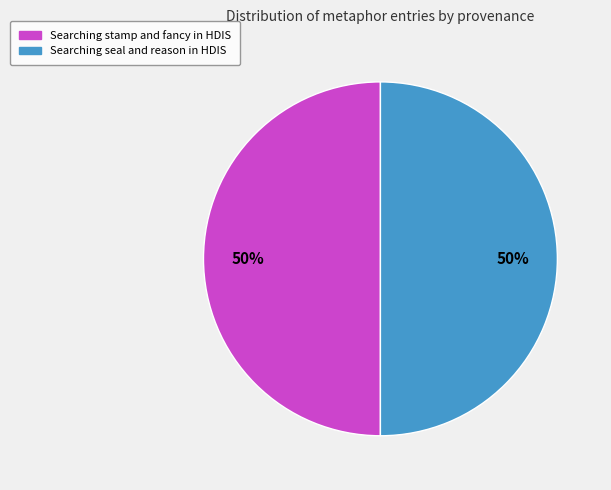

True or false: Searching seal and reason in HDIS accounts for 40% of the total.

False